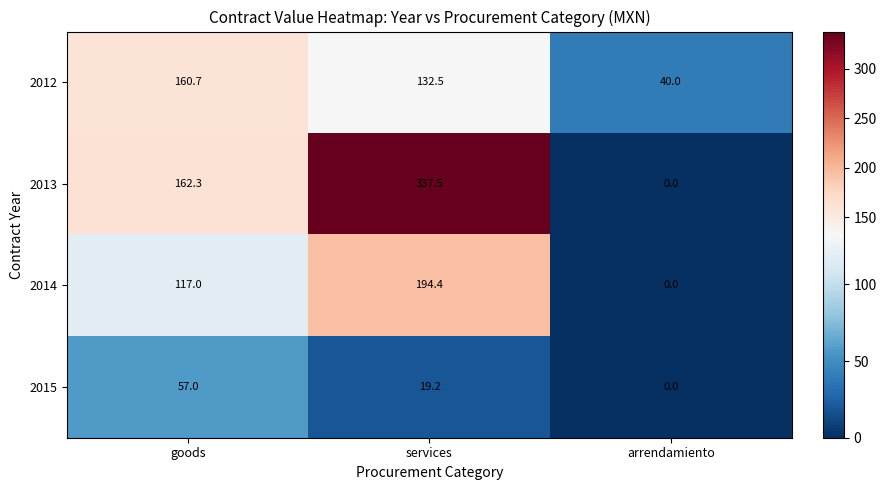

At how many categories does at least one series exceed 208?

1